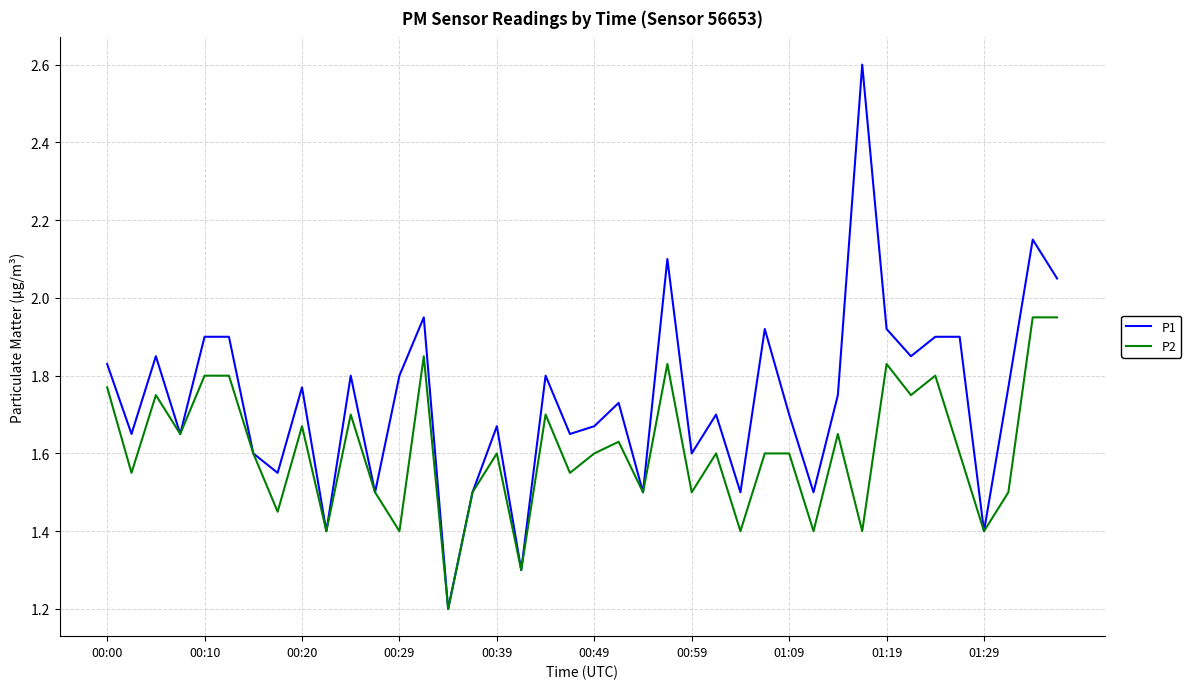

Which series has the widest spread of values?

P1